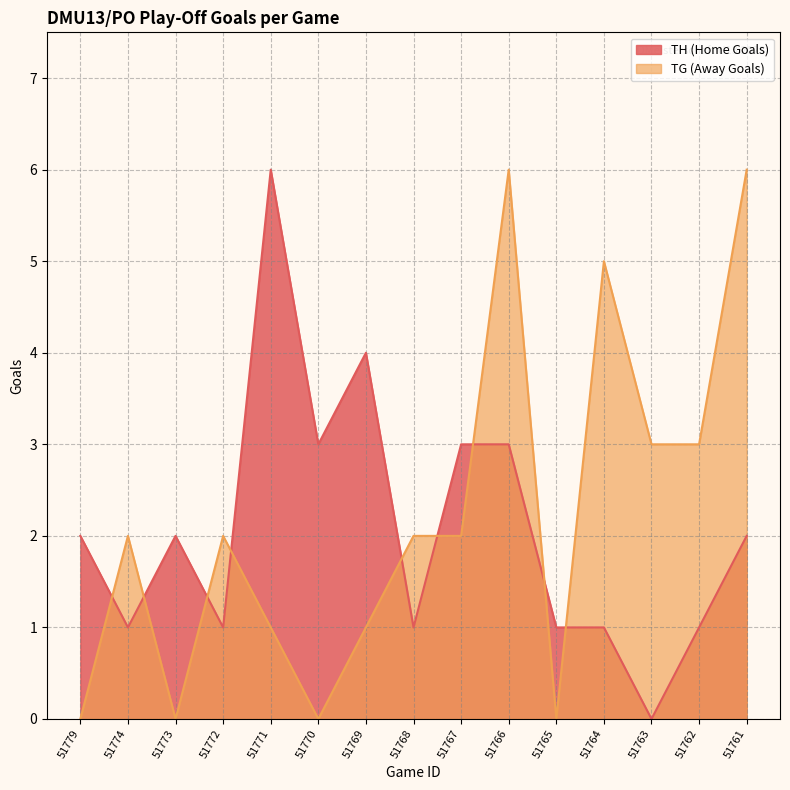

What is the sum of all TH (Home Goals) values?

31